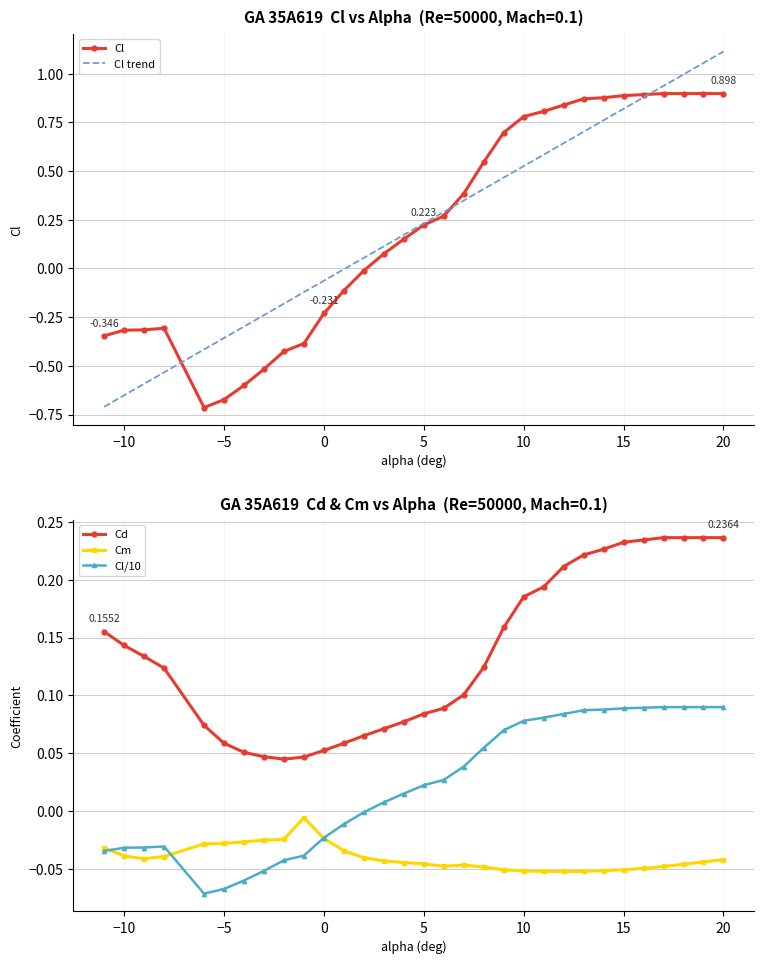

How many interior local valleys does the Cl/10 series have?

1